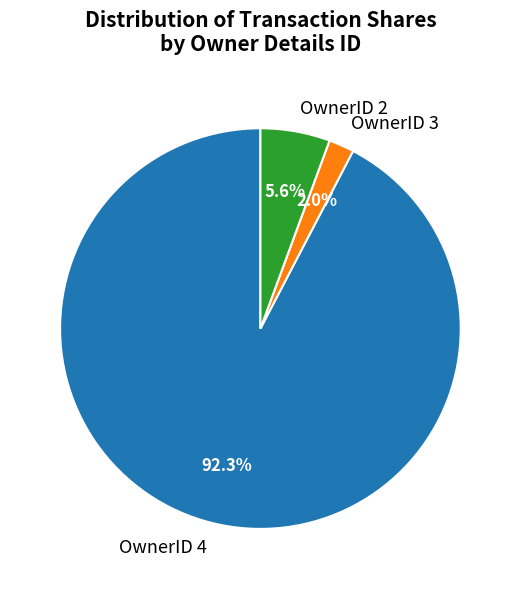

What is the largest slice in the pie chart?

OwnerID 4